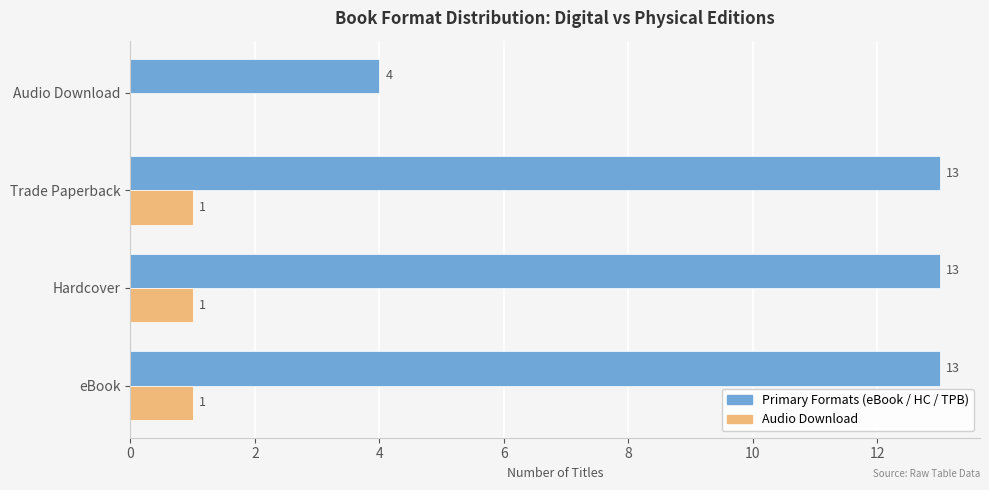

What is the total value across all series at Audio Download?

4